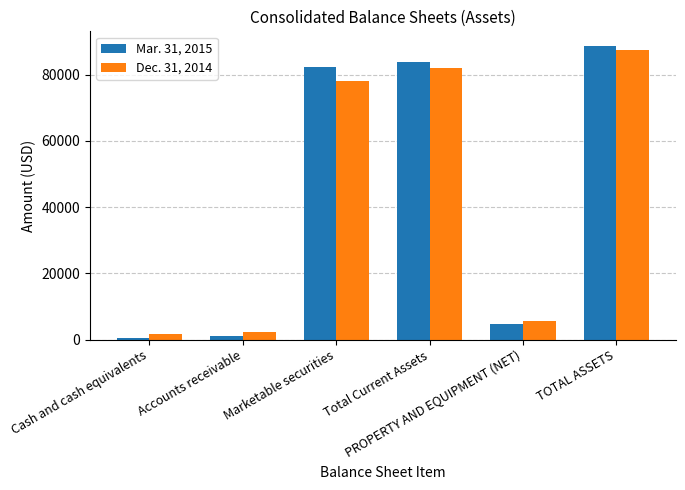

Rank the series by their average value, from highest to lowest.

Mar. 31, 2015, Dec. 31, 2014